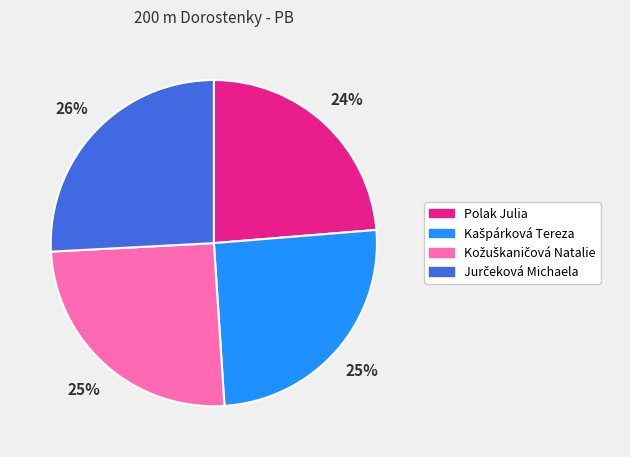

To the nearest percent, what is the average slice percentage?

25%